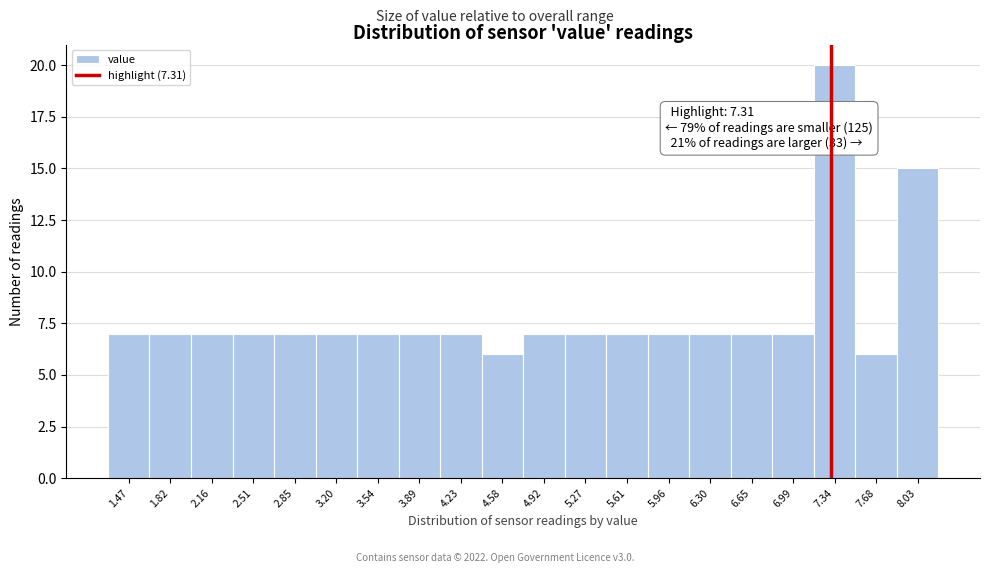

Which range on the x-axis has the tallest bar?

7.165 to 7.510